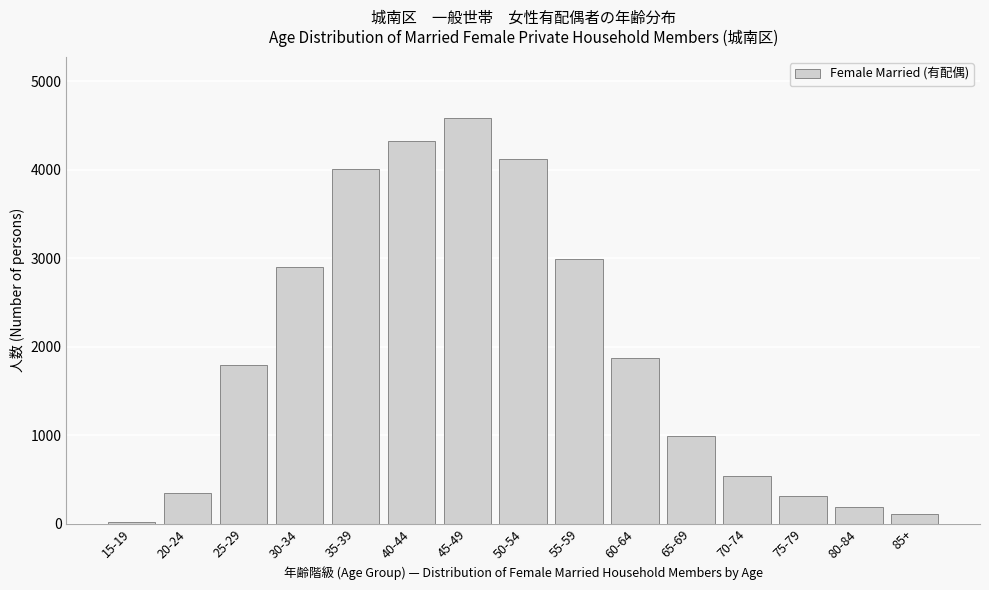

Reading left to right, what are all the values shown in this chart?

15-19=22	20-24=349	25-29=1796	30-34=2898	35-39=4011	40-44=4321	45-49=4587	50-54=4123	55-59=2987	60-64=1876	65-69=987	70-74=543	75-79=312	80-84=187	85+=113